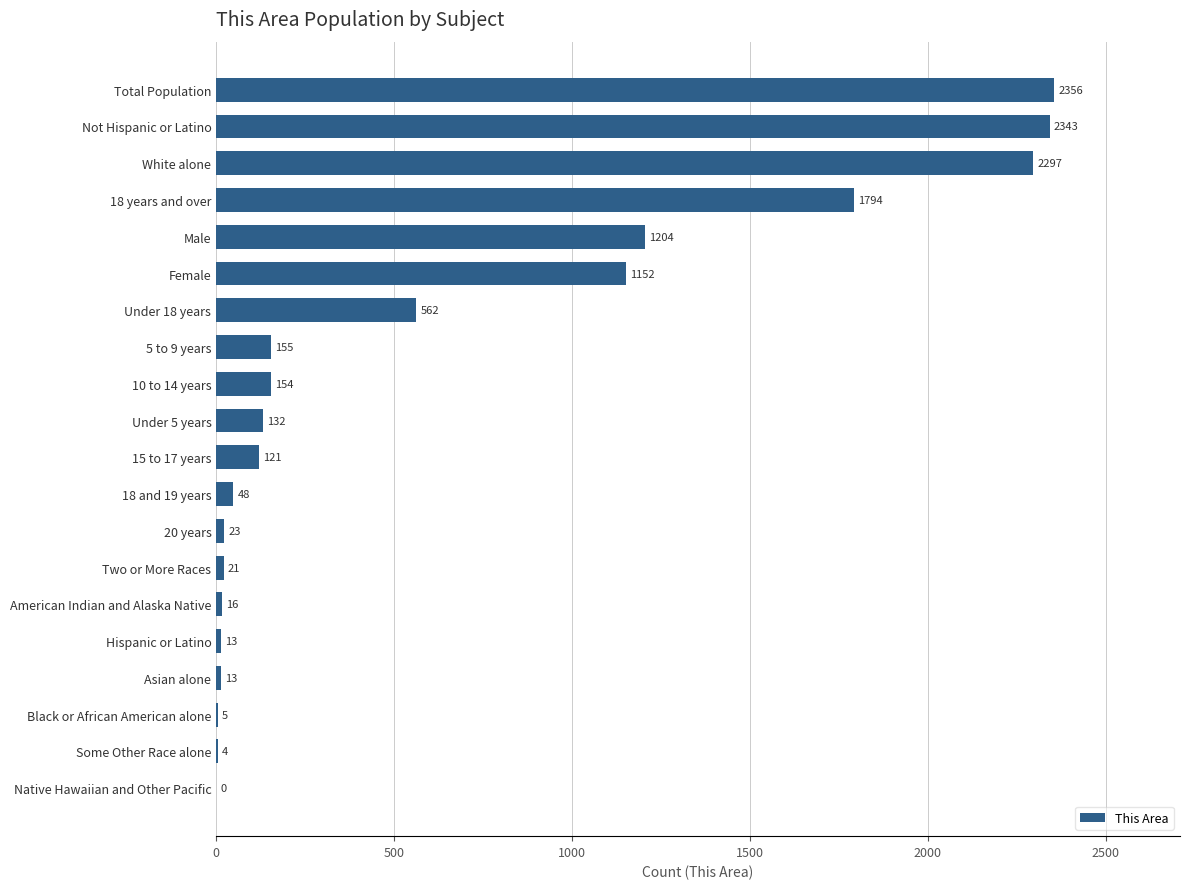

What value does the data have at White alone?

2297